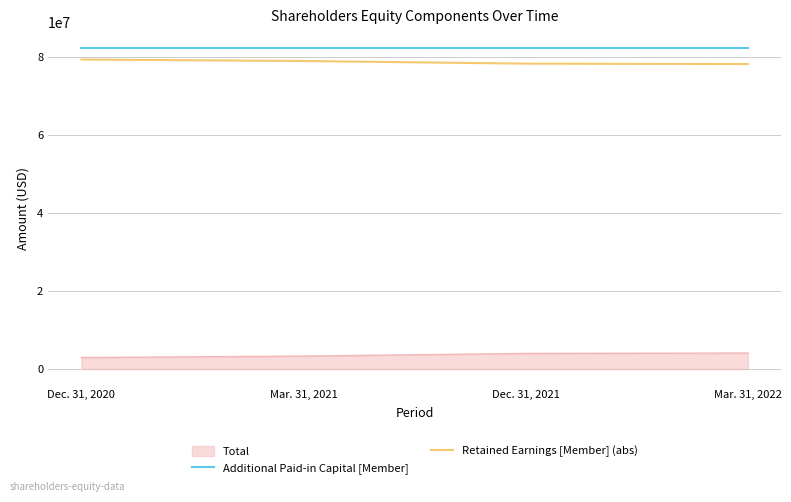

Is it true that Retained Earnings [Member] (abs) equals 105746580 at Mar. 31, 2021?

False